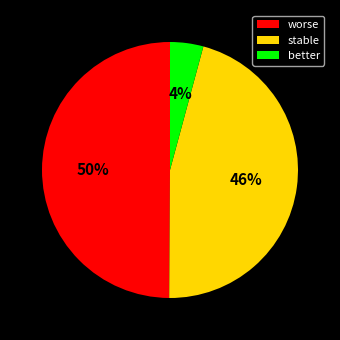

To the nearest percent, what percentage of the pie is better?

4%